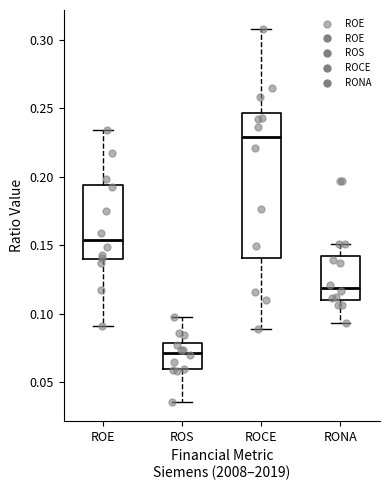

Reading left to right, transcribe this box plot: for each box, give where its median line is, the range the box spans, and where its two whiskers end, as read against the y-axis. The values are not printed on the chart, so give them approximately, as read against the axis.

ROE: median 0.155, box 0.140 to 0.195, whiskers 0.090 to 0.235
ROS: median 0.070, box 0.060 to 0.080, whiskers 0.035 to 0.100
ROCE: median 0.230, box 0.140 to 0.245, whiskers 0.090 to 0.310
RONA: median 0.120, box 0.110 to 0.140, whiskers 0.095 to 0.150